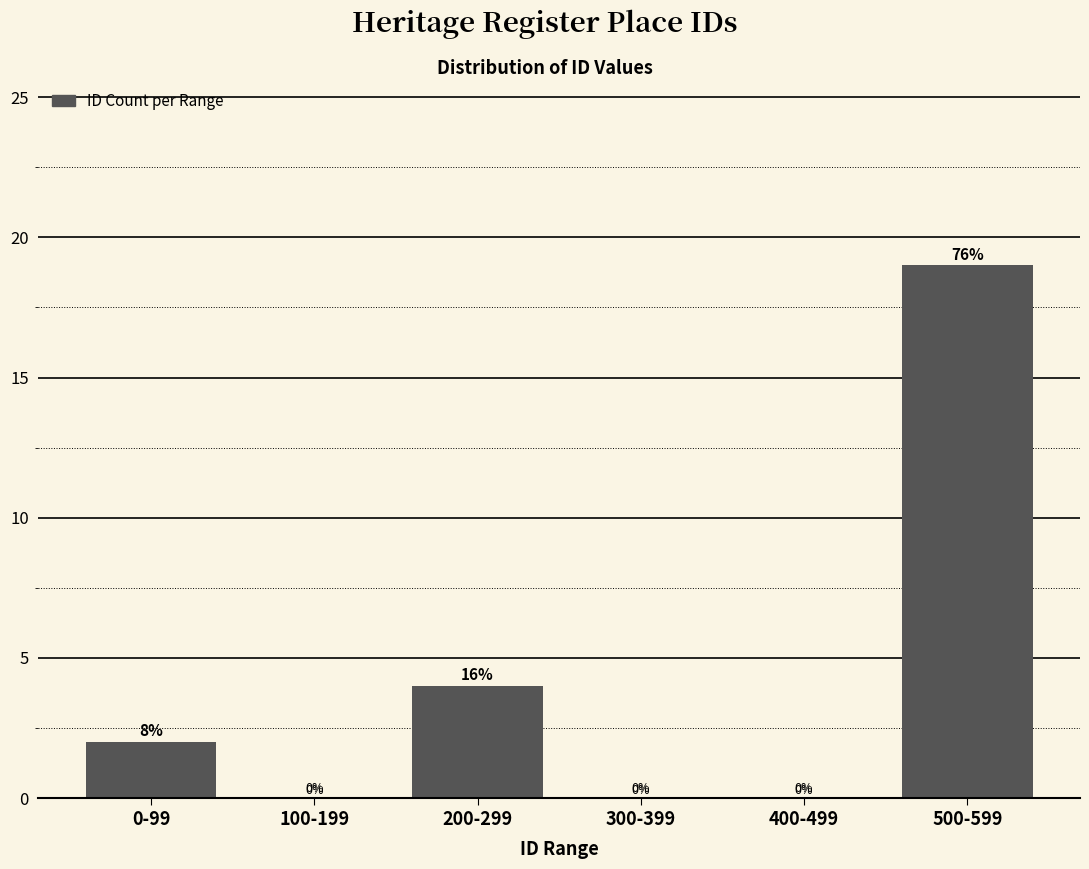

Reading right to left, transcribe all the data shown in this chart.

500-599=19	400-499=0	300-399=0	200-299=4	100-199=0	0-99=2